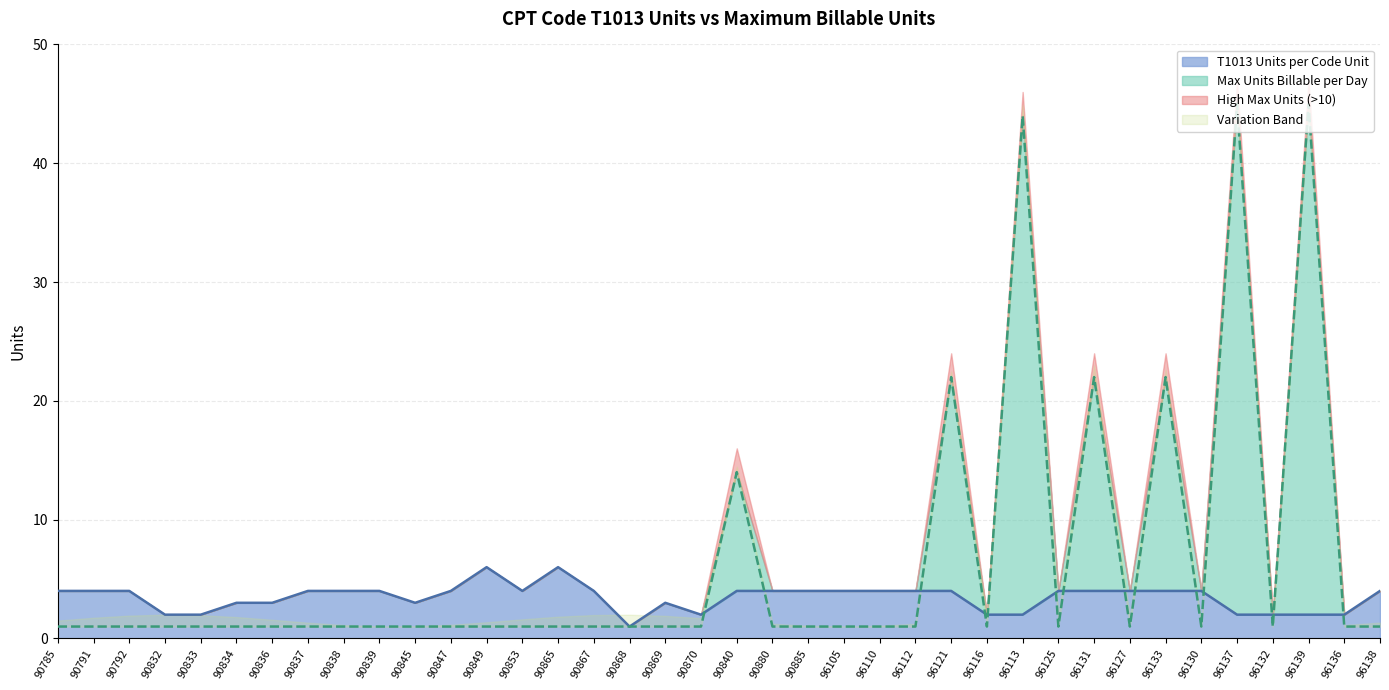

Which category has the highest value in the T1013_units series?

90849